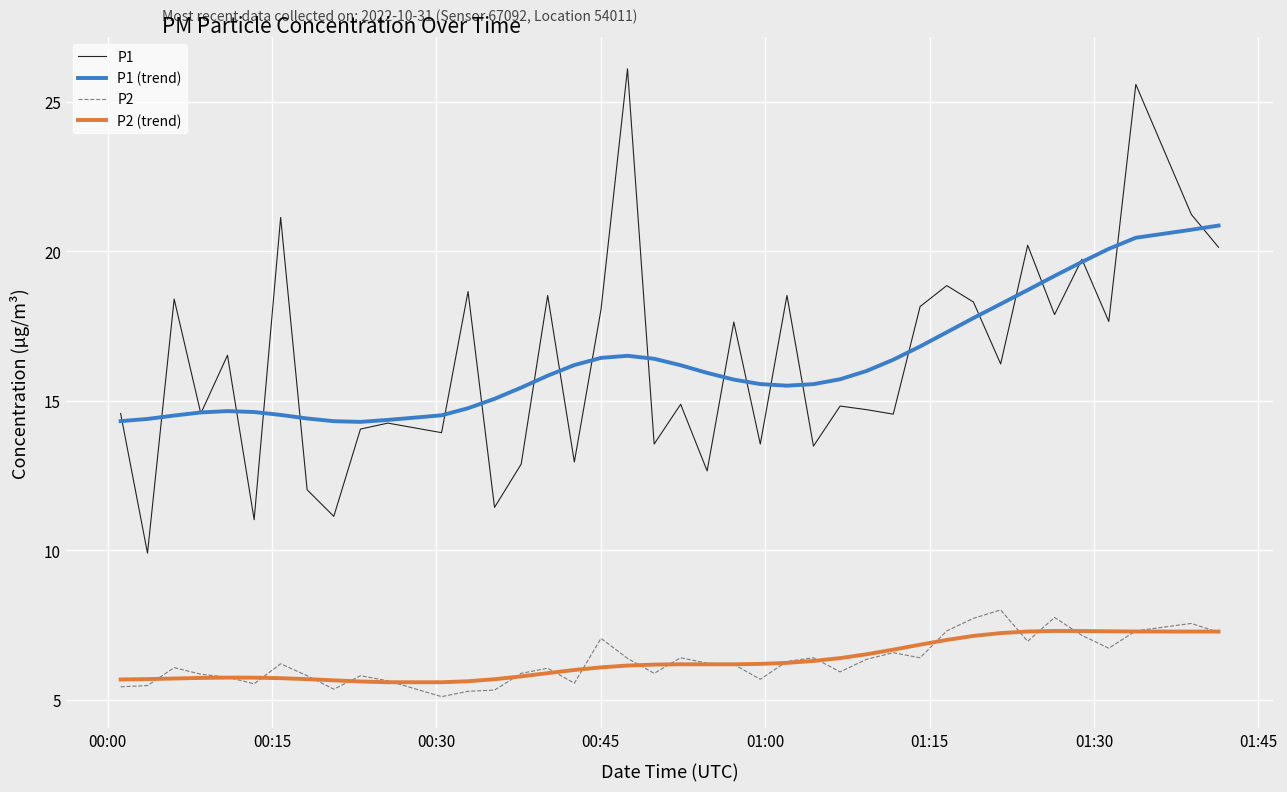

Which series has the largest range (max minus min)?

P1